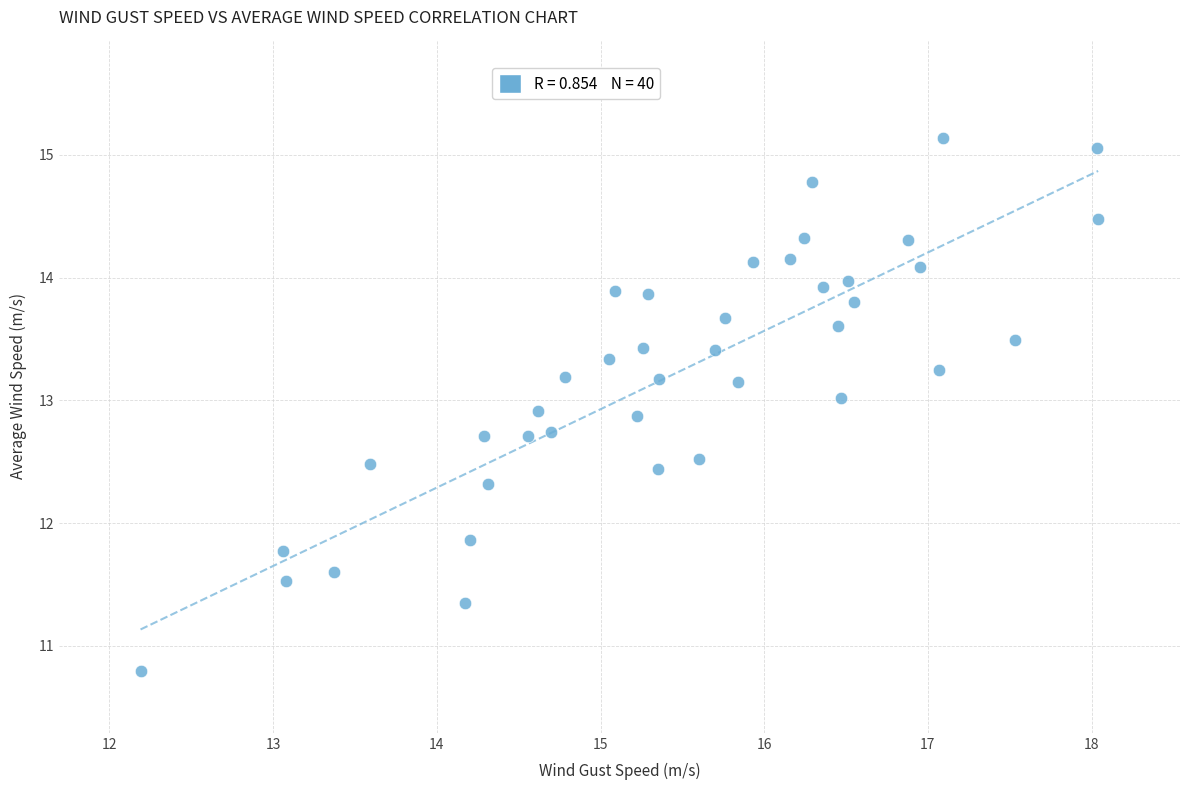

What Y value in the scatter plot is closest to 12?

11.9